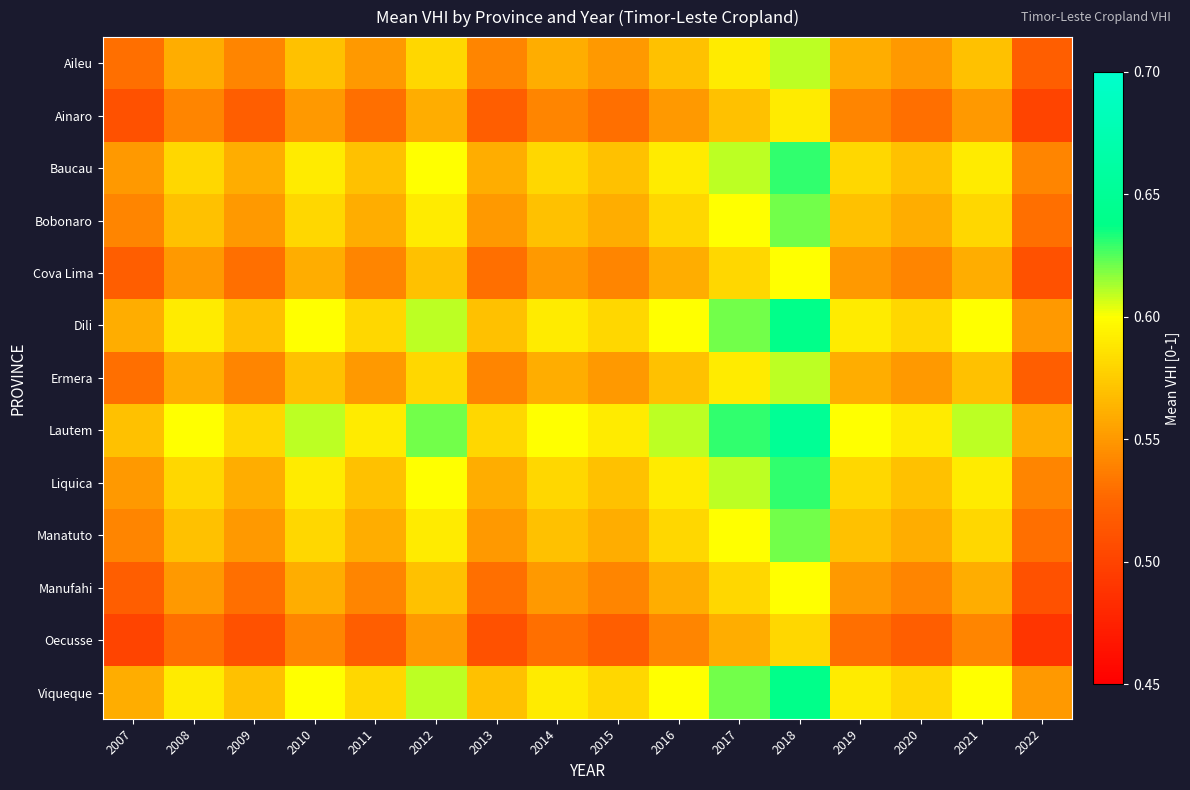

At 2014, list the series in order from largest to smallest.

Lautem, Dili, Viqueque, Baucau, Liquica, Bobonaro, Manatuto, Aileu, Ermera, Cova Lima, Manufahi, Ainaro, Oecusse